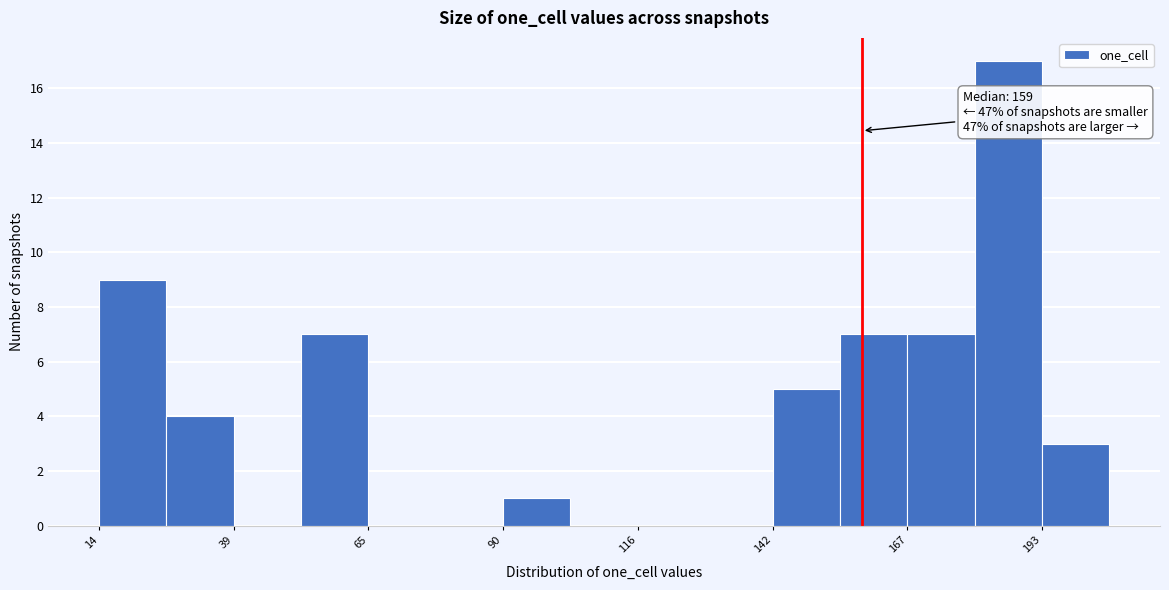

Read against the x-axis, roughly where is the centre of the tallest bar?

185